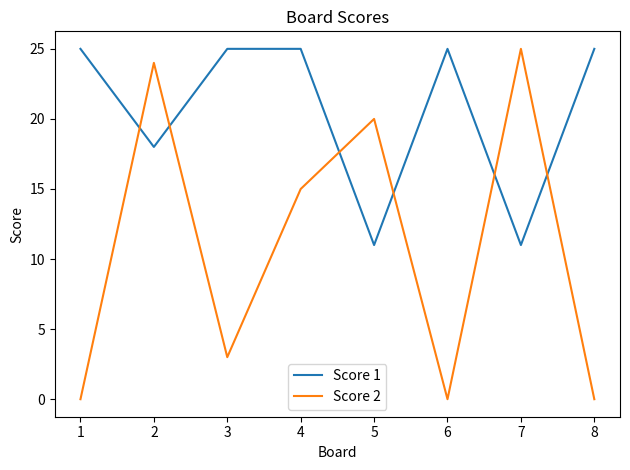

Reading left to right, extract all data points from this chart.

Score 1: 1=25	2=18	3=25	4=25	5=11	6=25	7=11	8=25
Score 2: 1=0	2=24	3=3	4=15	5=20	6=0	7=25	8=0